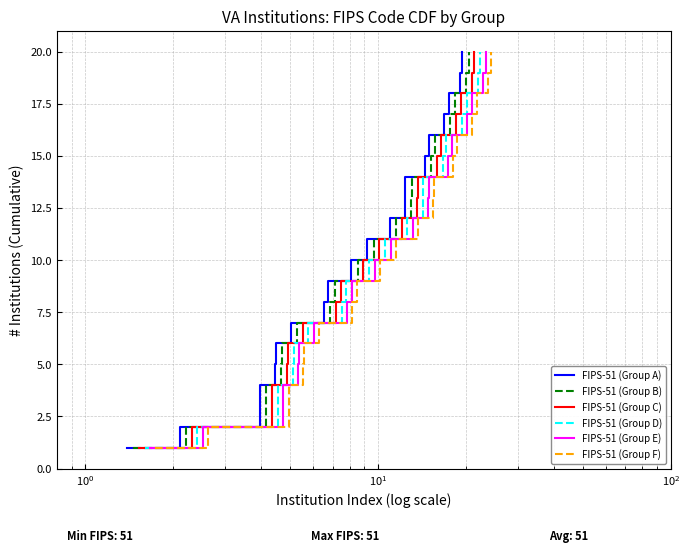

What is the maximum value shown in the chart?

20